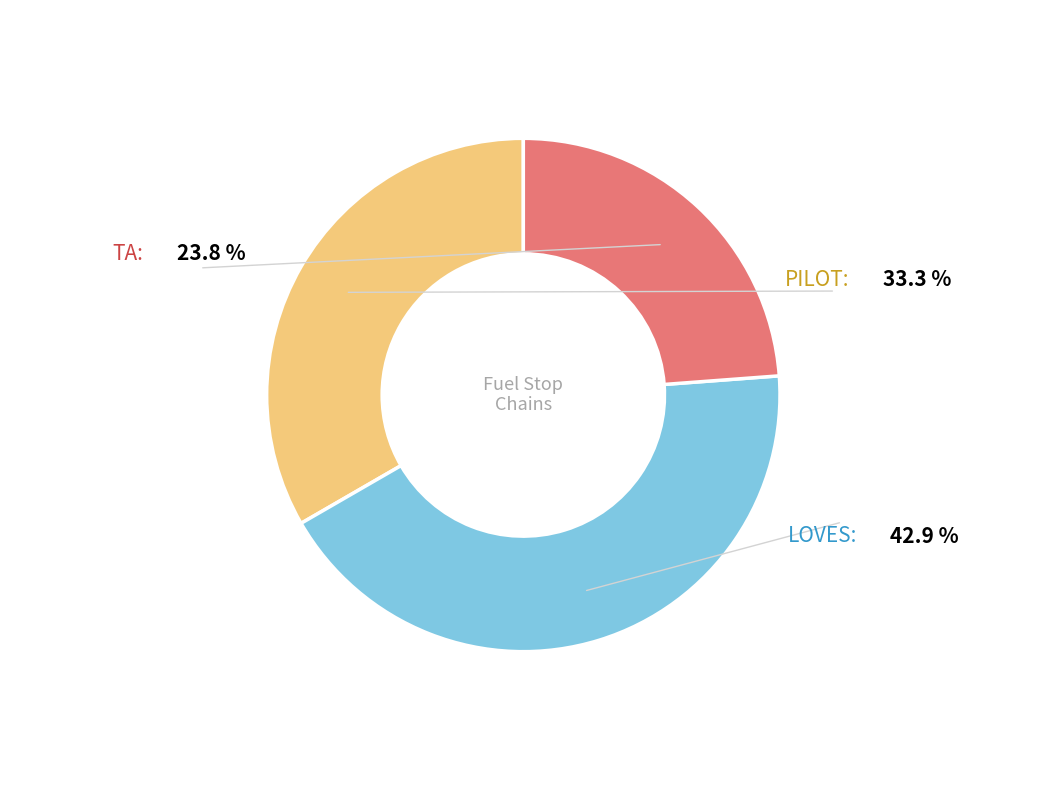

Does any single category account for the majority?

No